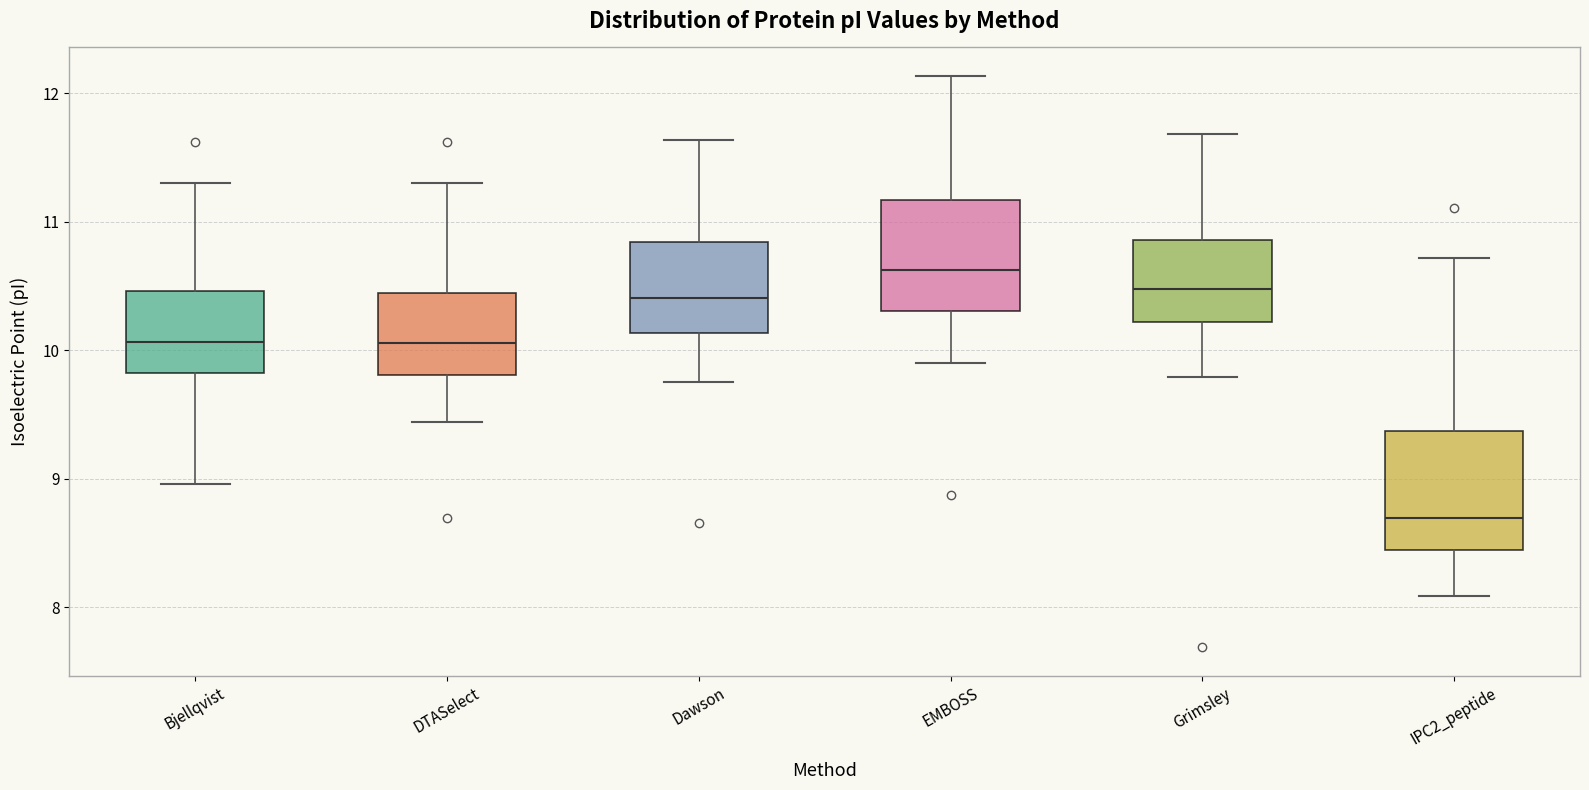

Which box's median line is the lowest?

IPC2_peptide